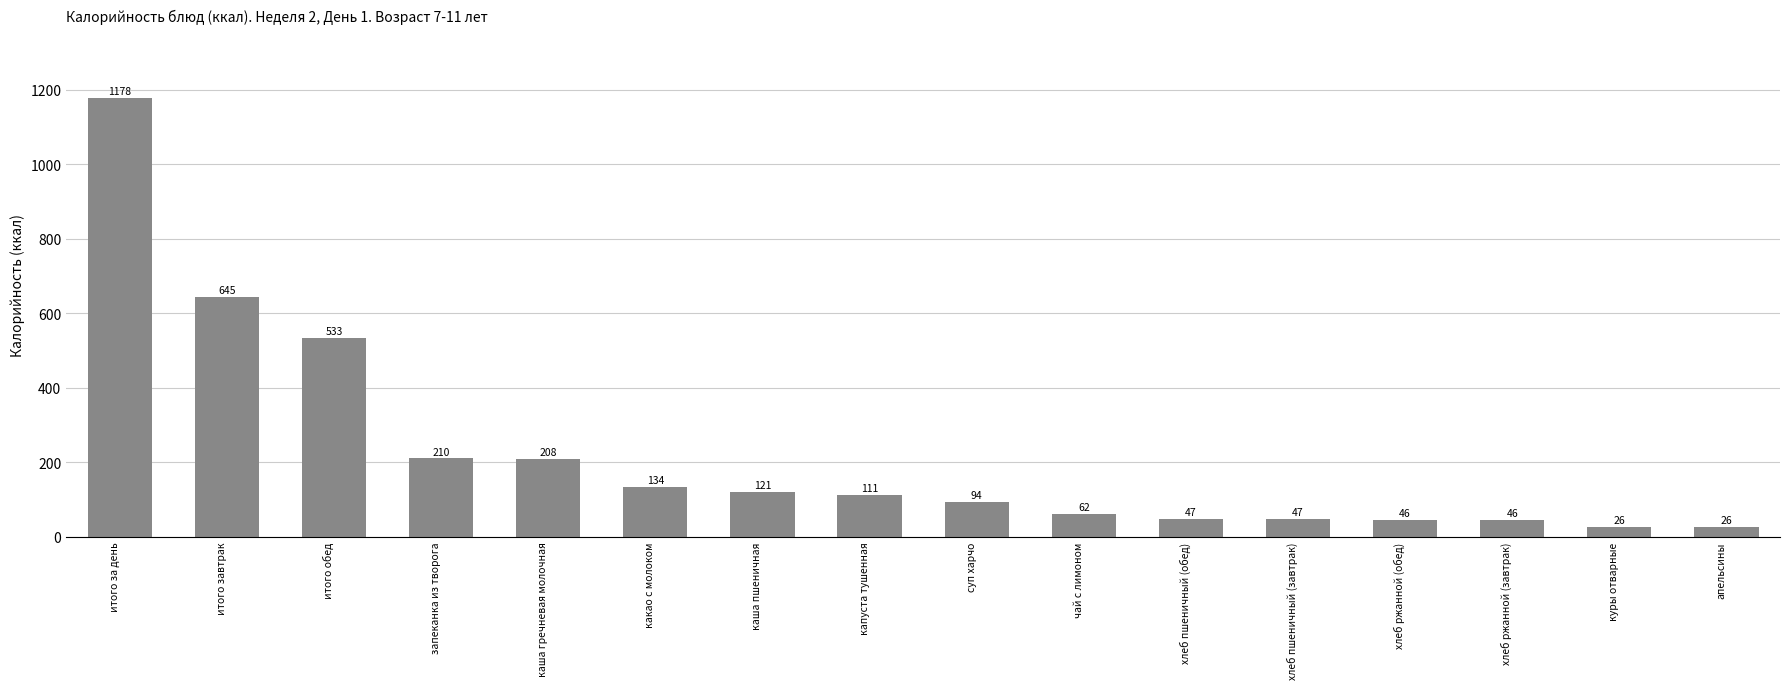

What is the label of the 16th bar from the right?

итого за день